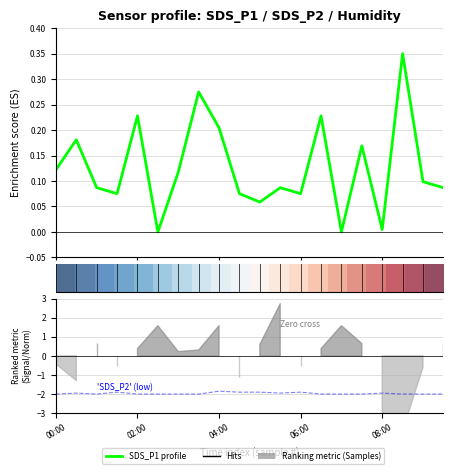

How many Signal/20 values are between -2 and -1?

20